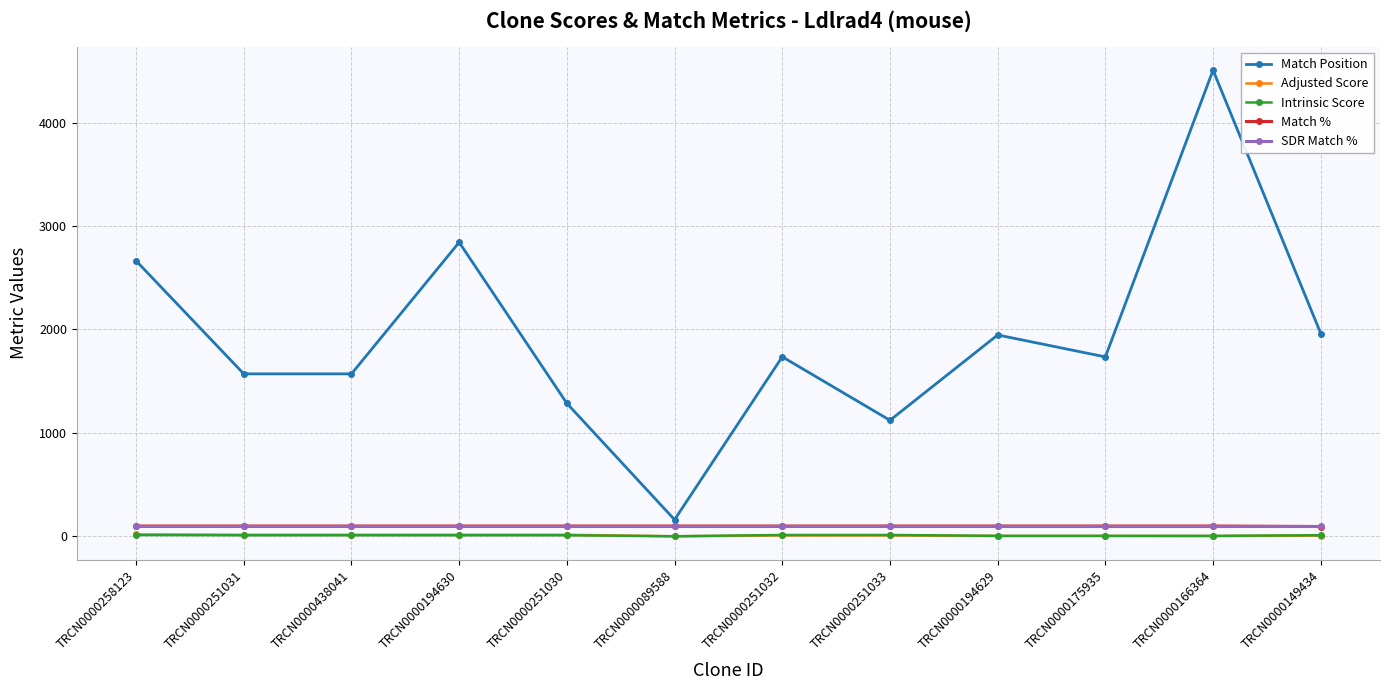

Between TRCN0000251030 and TRCN0000251033, which series saw the biggest shift?

Match Position